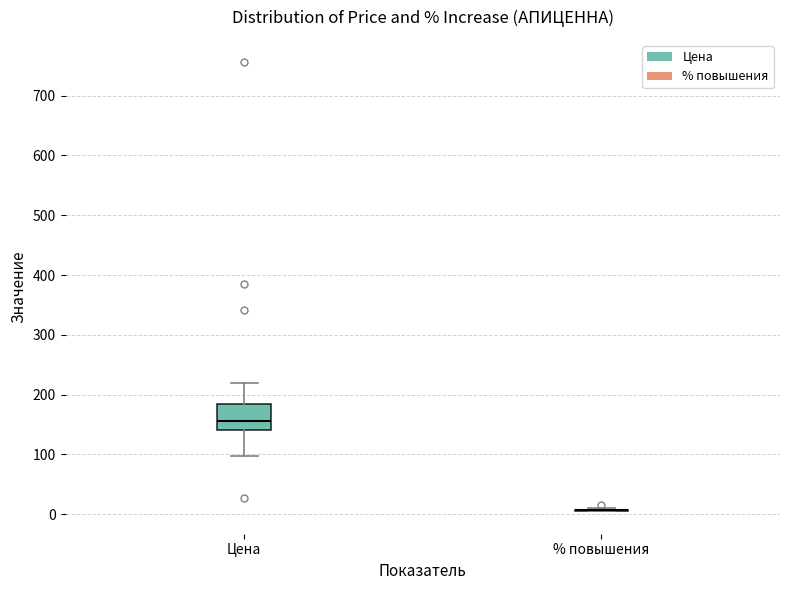

Which box is the tallest, from its lower edge to its upper edge?

Цена